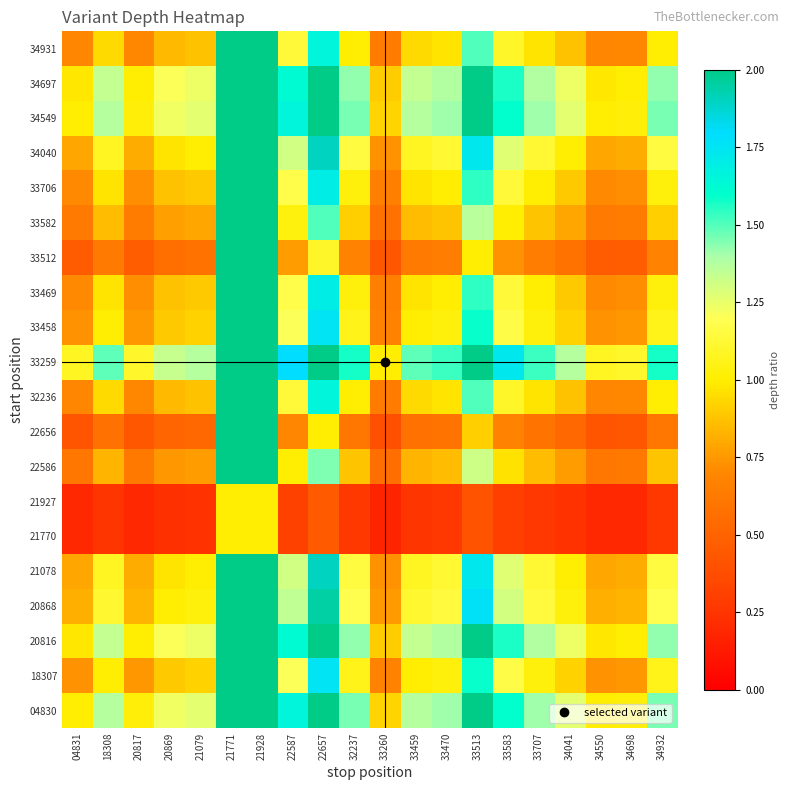

What is the spread (max minus min) of values at 20817?

0.9